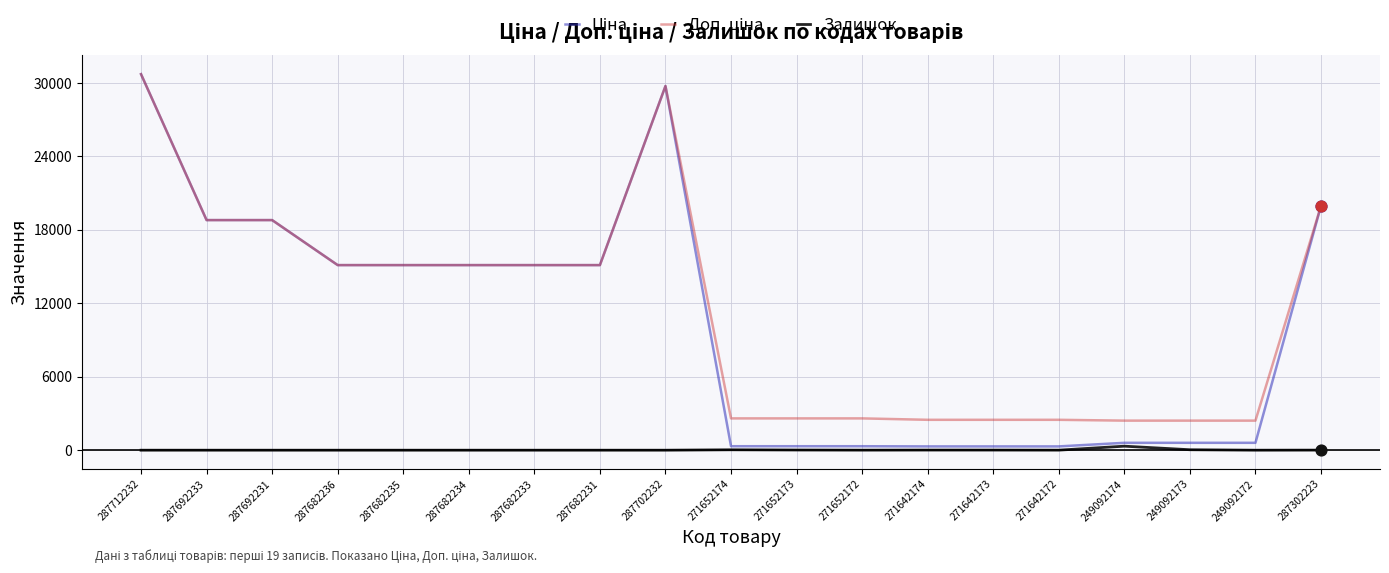

What is the difference between the highest and lowest values at 287682234?

15120.0